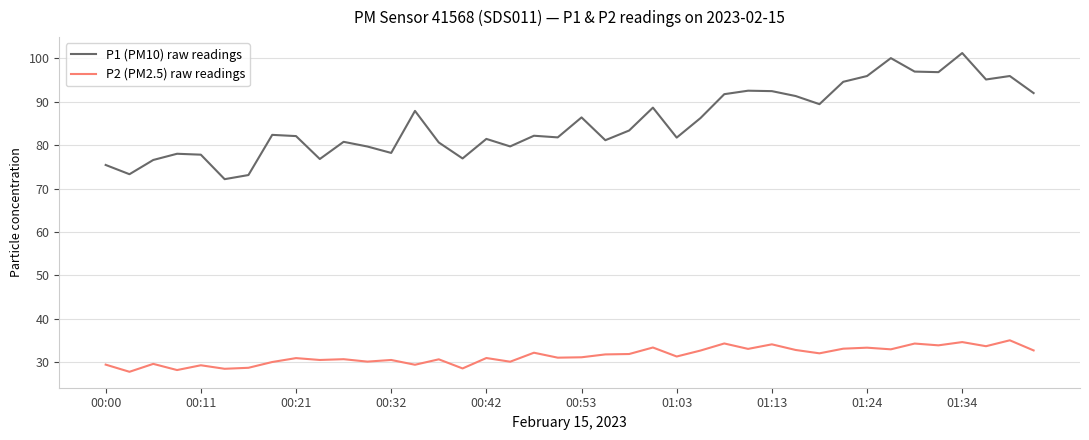

List the series in order of their peak value, highest first.

P1 (PM10) raw readings, P2 (PM2.5) raw readings